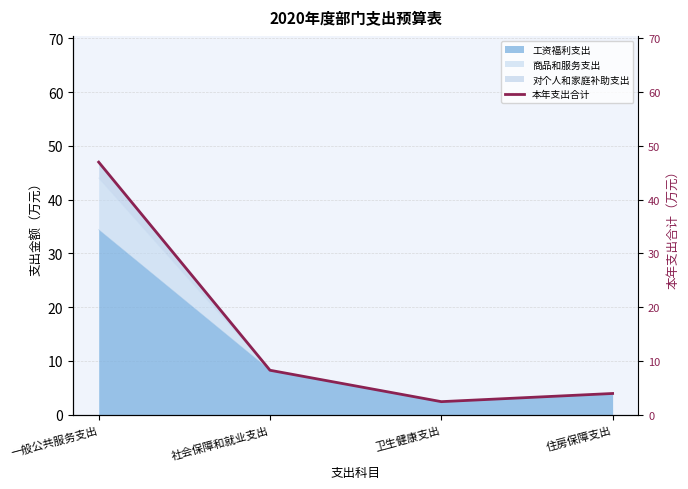

At which category does the chart reach its minimum across all series?

卫生健康支出